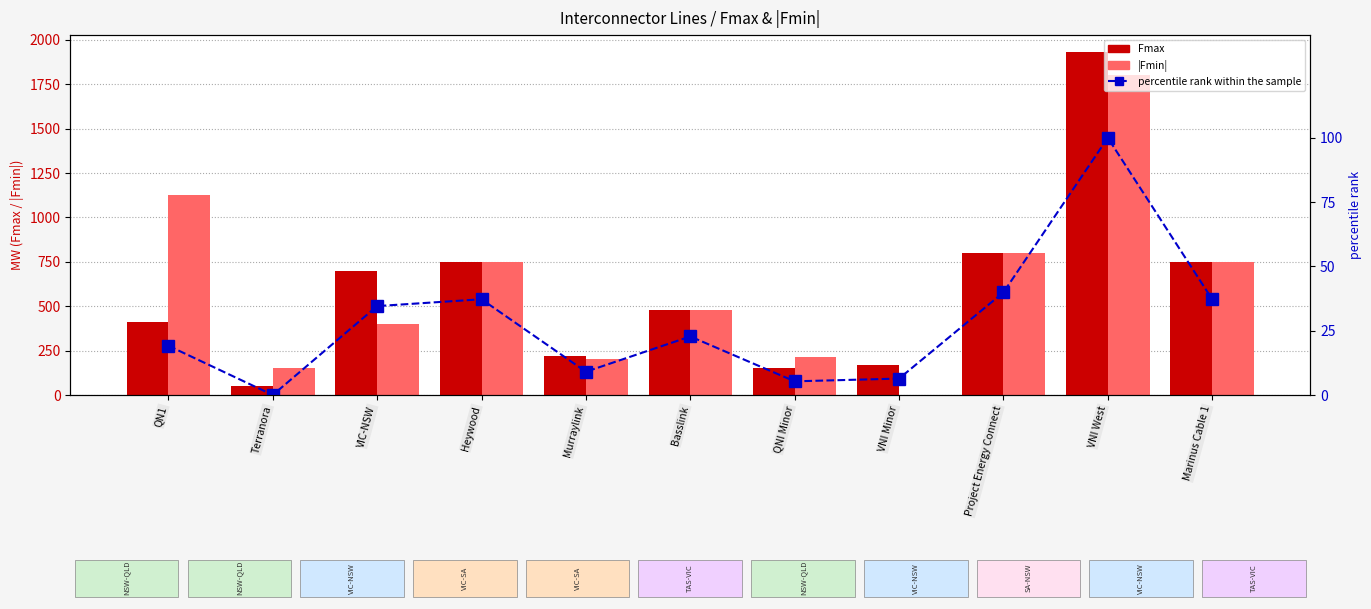

Which category has the lowest value in the percentile rank within the sample series?

Terranora